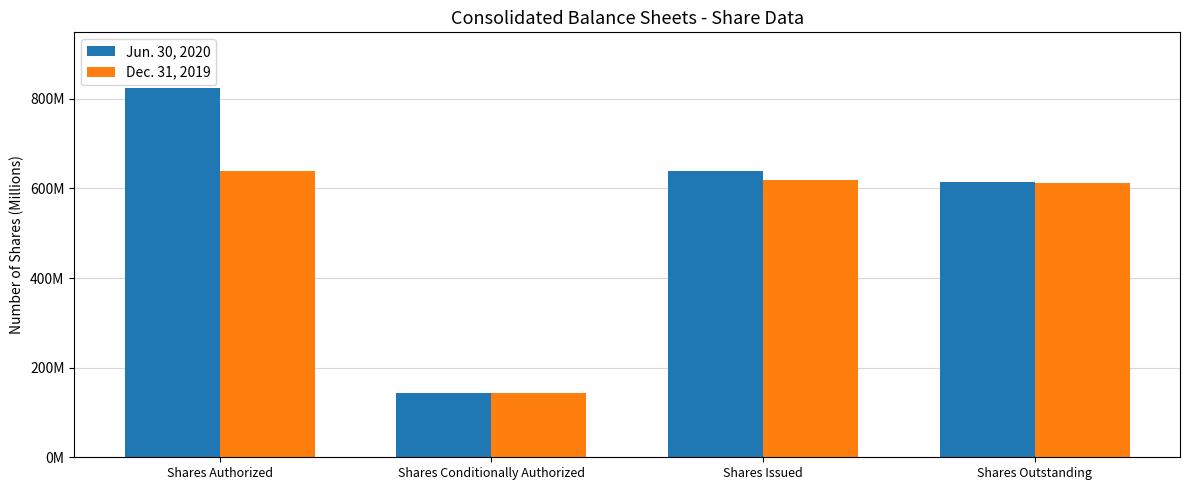

What are all the series names shown in the legend?

Jun. 30, 2020, Dec. 31, 2019